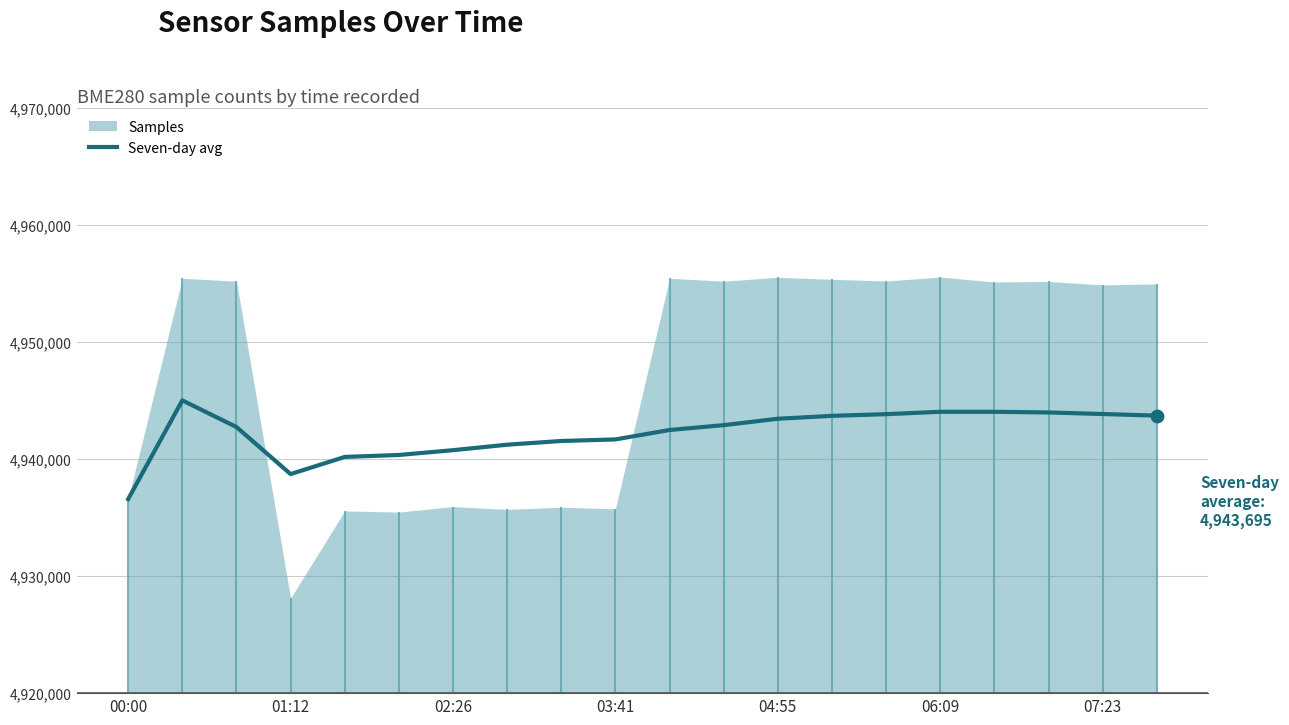

At which label does Seven-day avg reach its minimum?

00:00